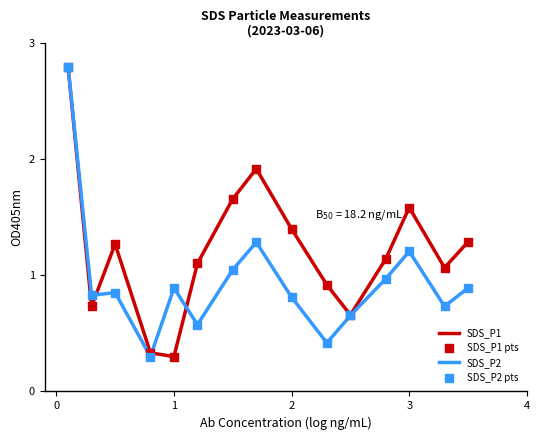

What is the greatest value displayed?

2.8